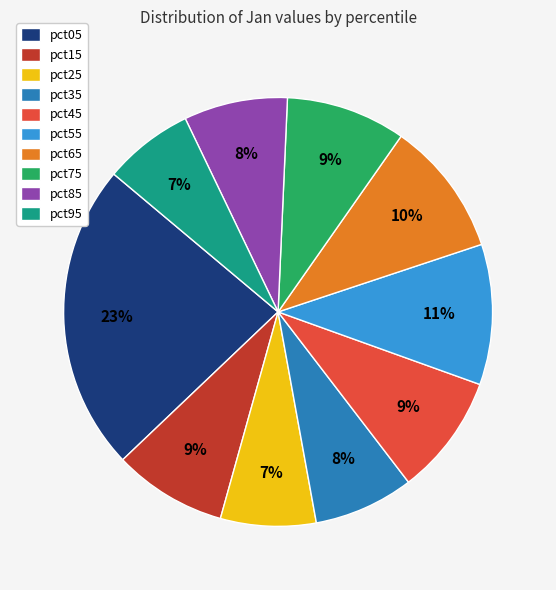

How many slices are in this pie chart?

10